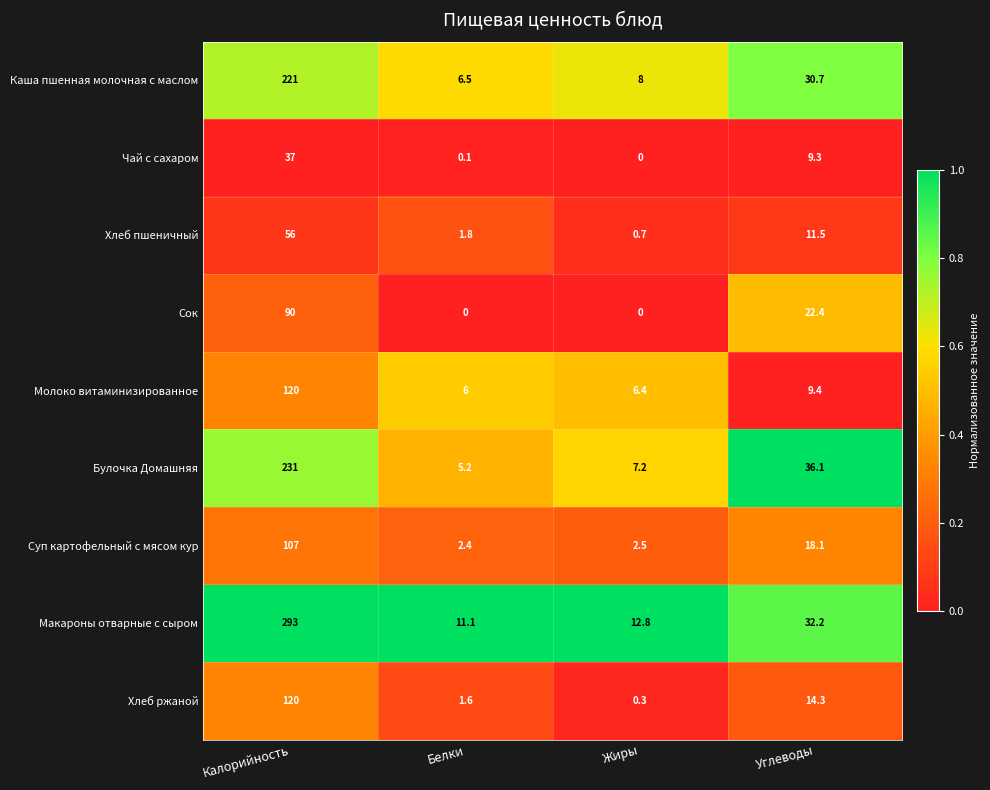

Which series has the largest total across all categories?

Макароны отварные с сыром